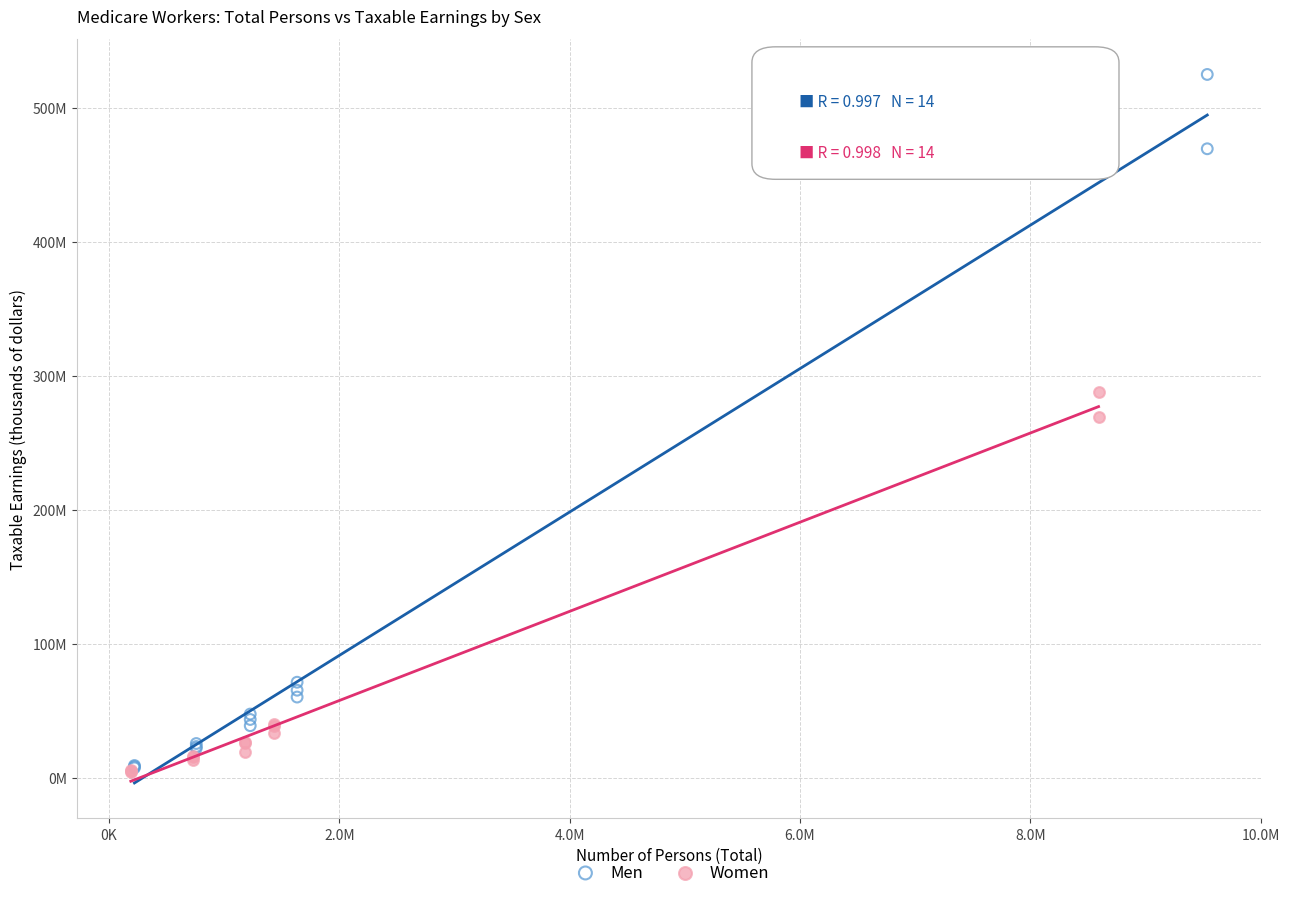

What are all the series names shown in the legend?

Men, Women